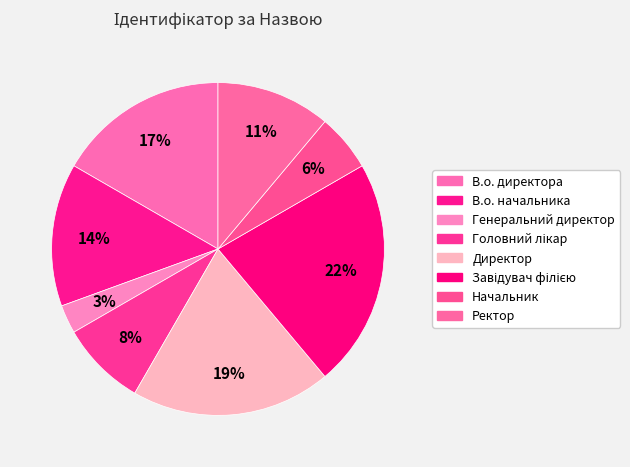

To the nearest percent, what percentage of the pie is Директор?

19%